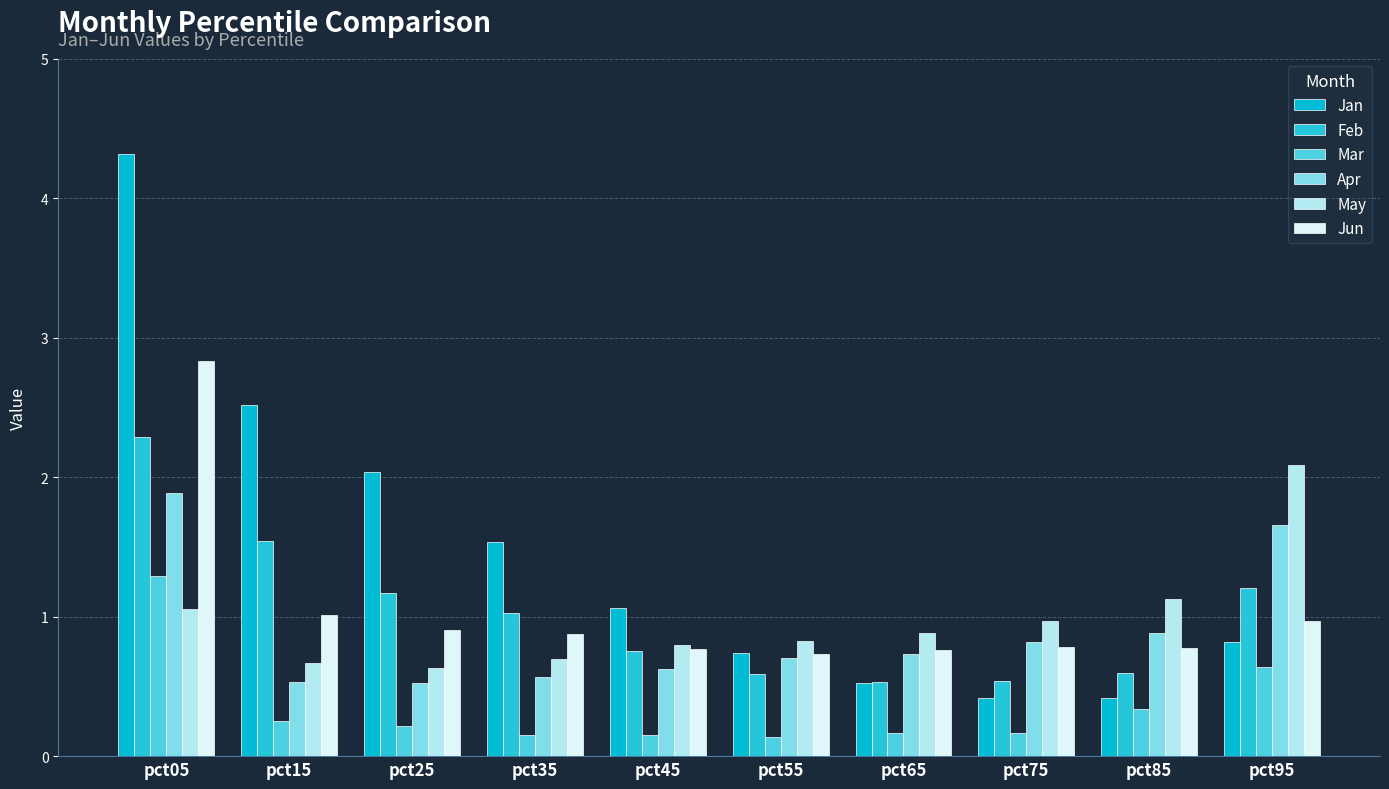

How many categories are shown in the chart?

10